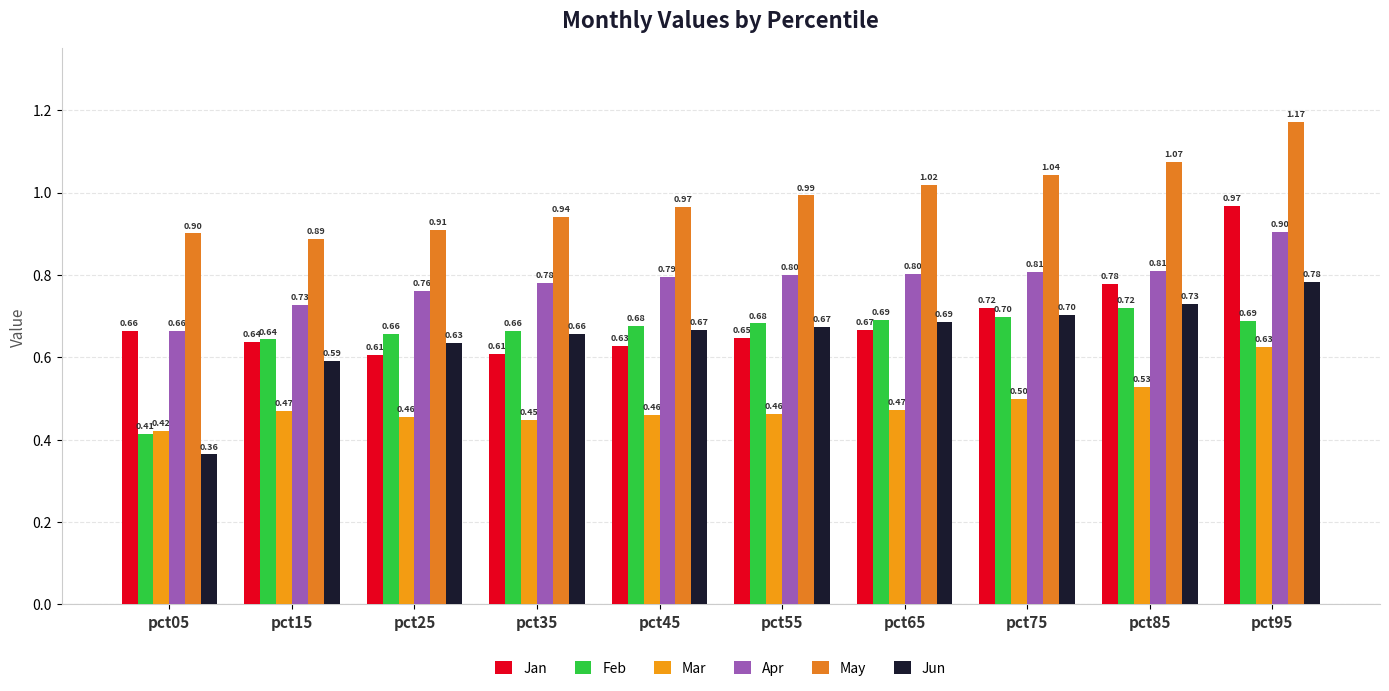

The value of Apr at pct75 is 0.8. True or false?

True